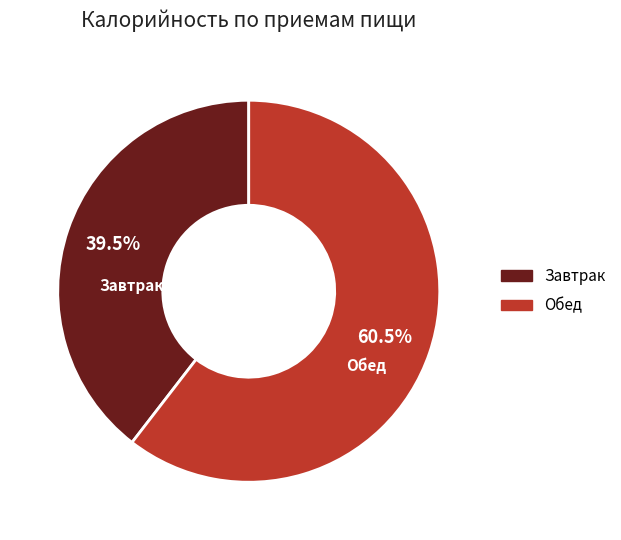

Which slice is the smallest?

Завтрак